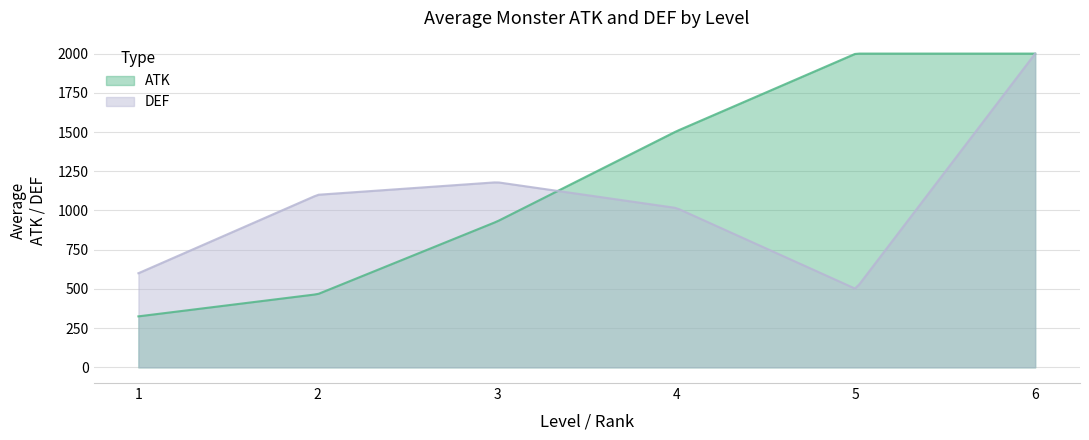

The DEF series shows 263 at 5. True or false?

False